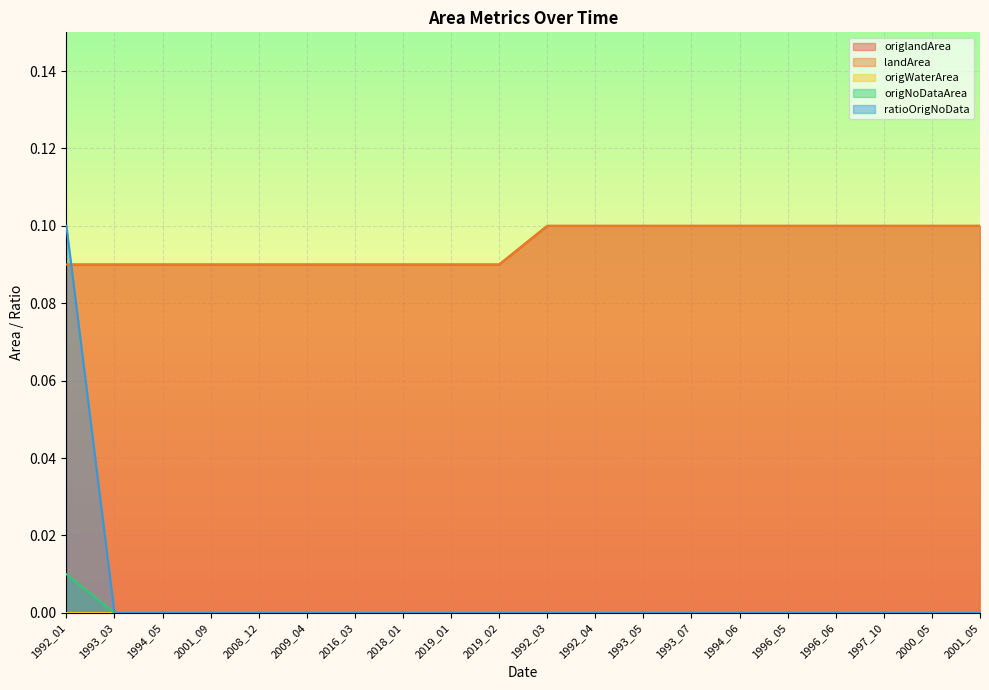

Which has a higher value, 2000_05 or 2009_04?

2000_05